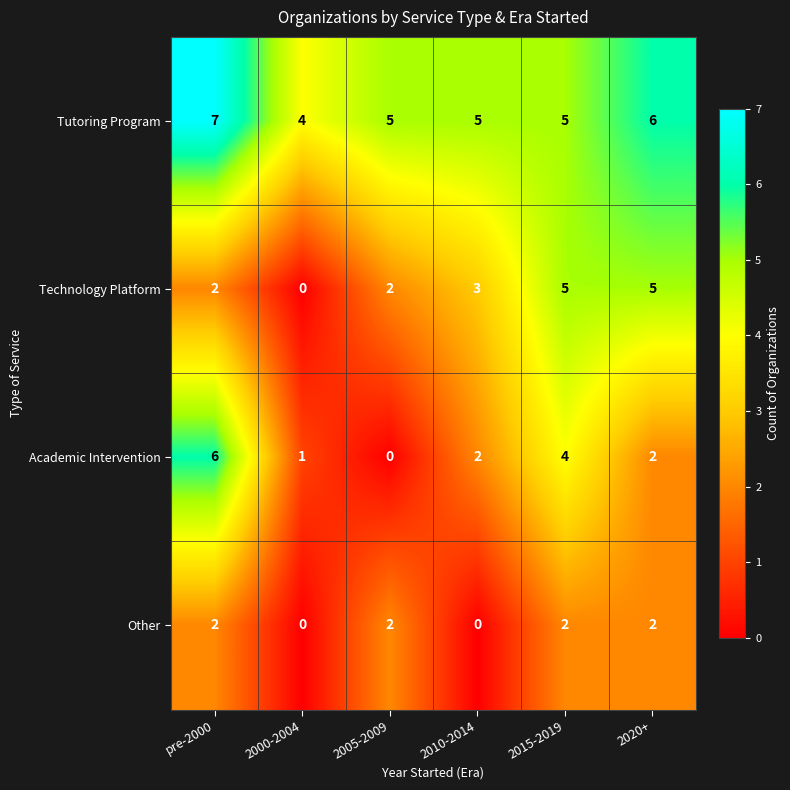

What is the average value of the Technology Platform series?

3